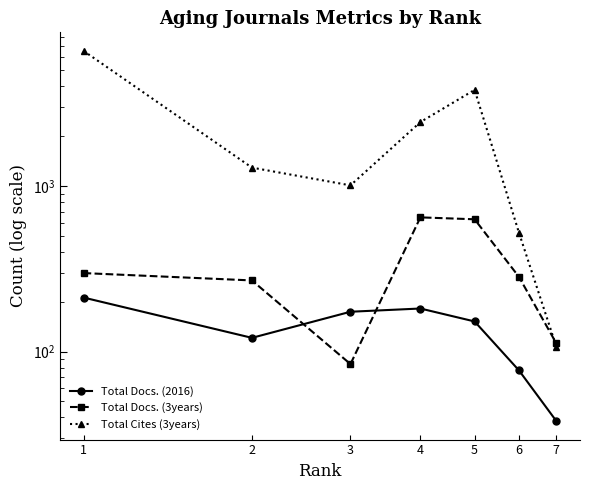

How many lines are shown in the chart?

3